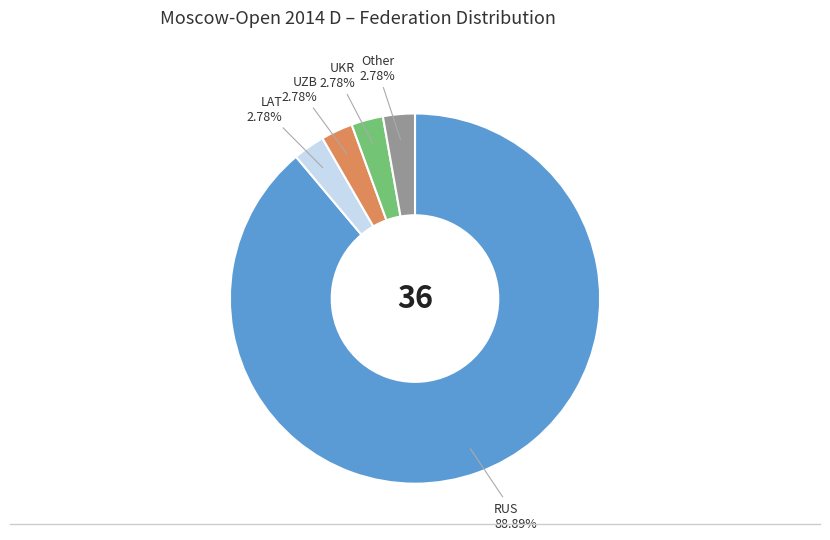

Is there any slice that represents more than half of the pie?

Yes